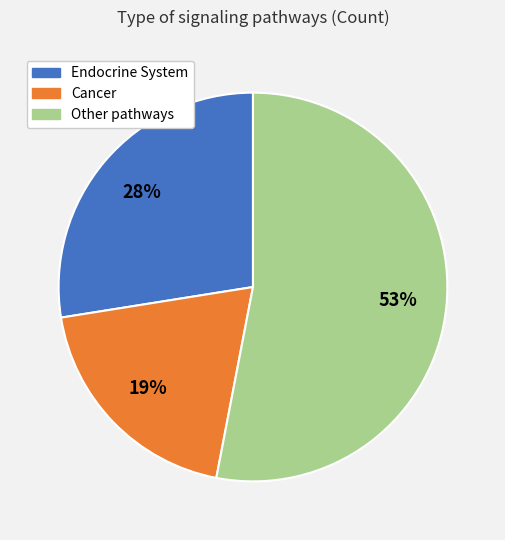

To the nearest percent, what is the difference between the largest and smallest slice percentages?

34%